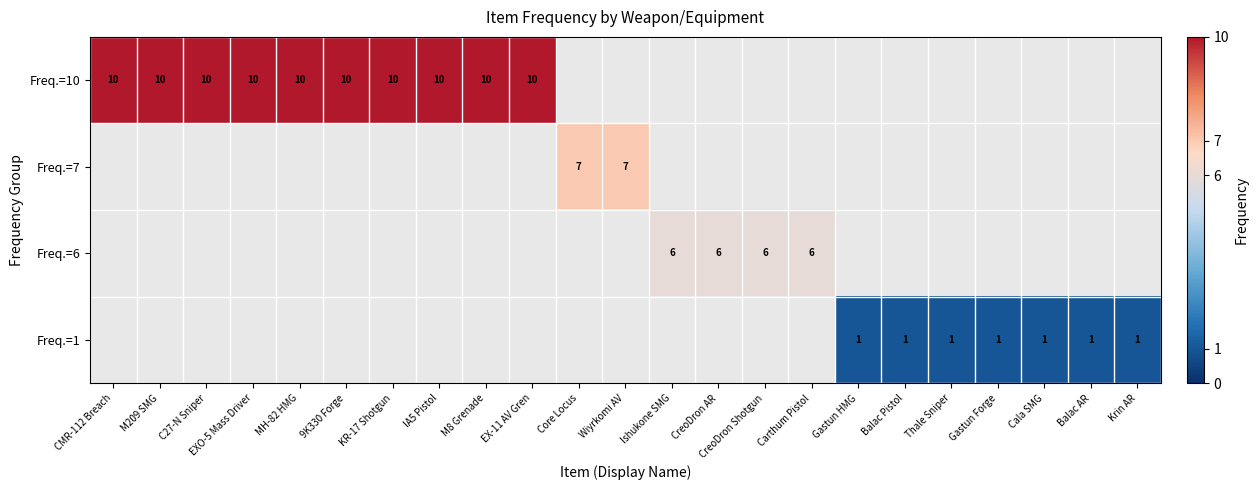

The value of Freq.=10 at 9K330 Forge is 10. True or false?

True